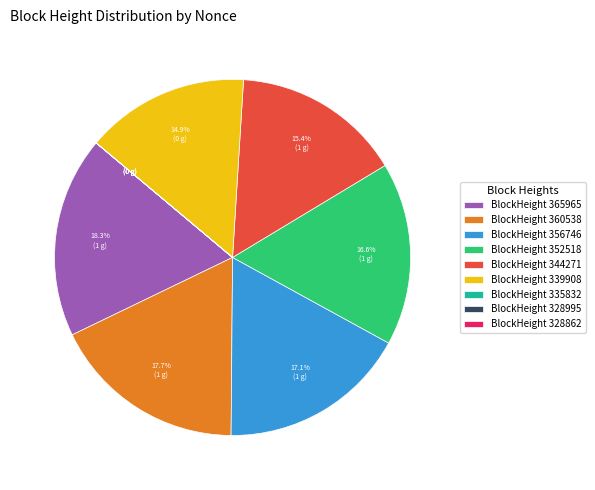

To the nearest percent, what is the average slice percentage?

11%